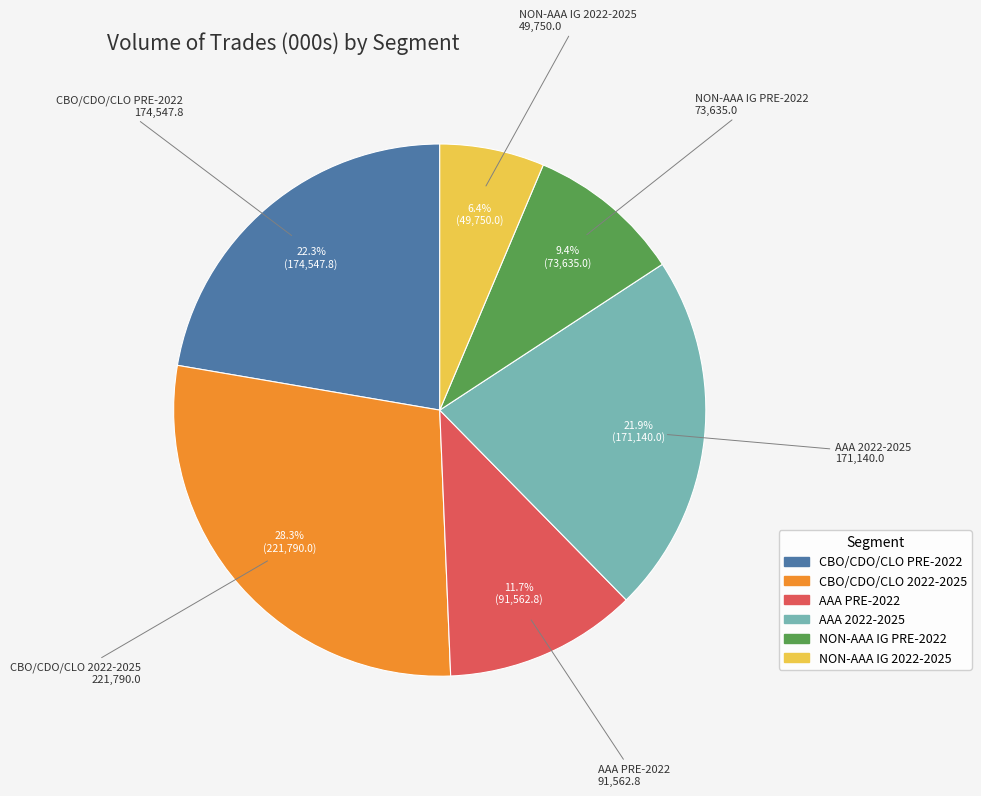

How many slices are in this pie chart?

6